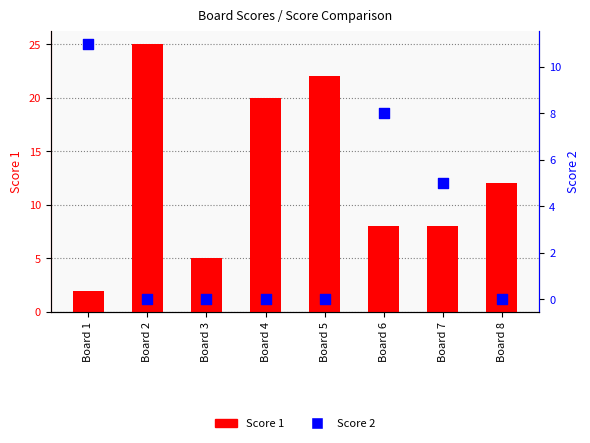

What are all the series names shown in the legend?

Score 1, Score 2